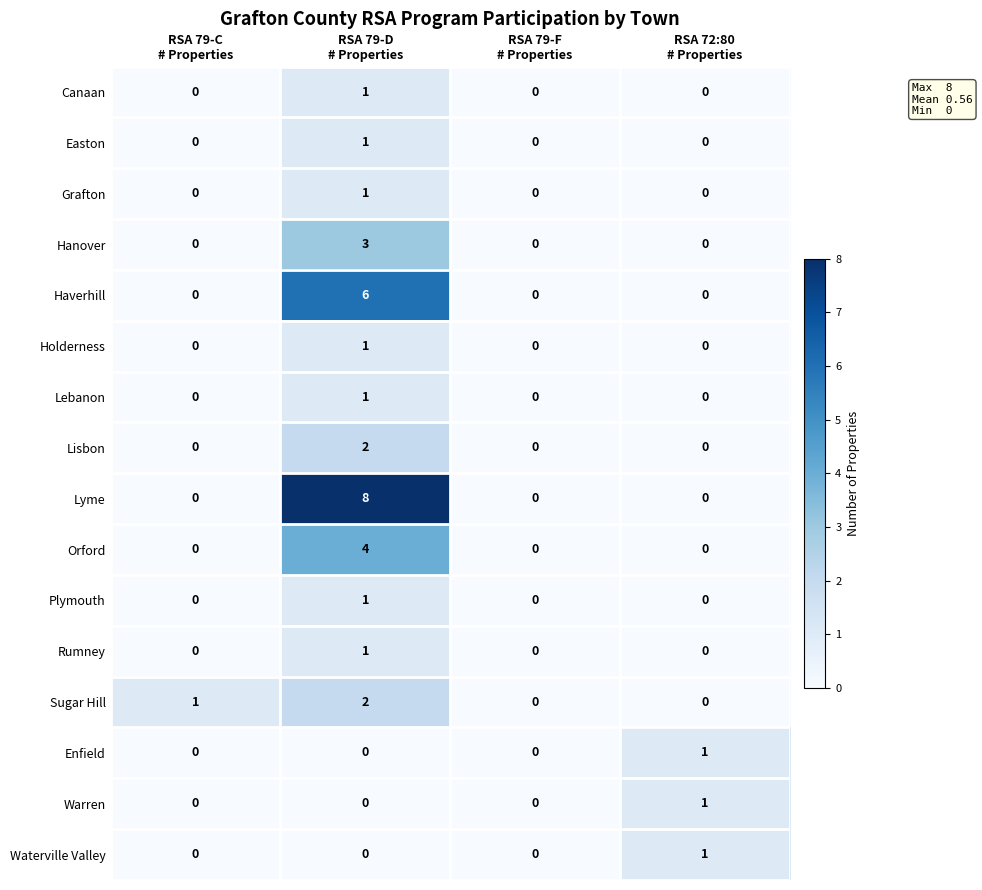

What is the greatest value displayed?

8